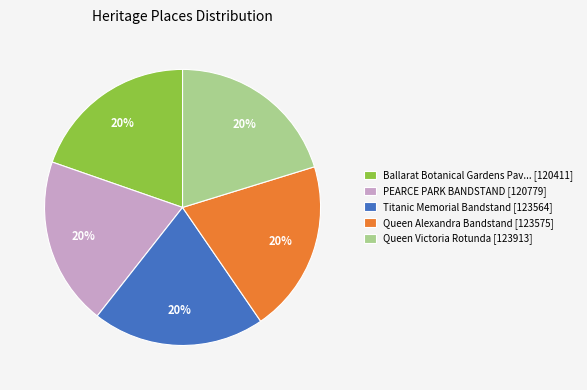

To the nearest percent, what is the combined percentage of Queen Alexandra Bandstand [123575] and Titanic Memorial Bandstand [123564]?

40%